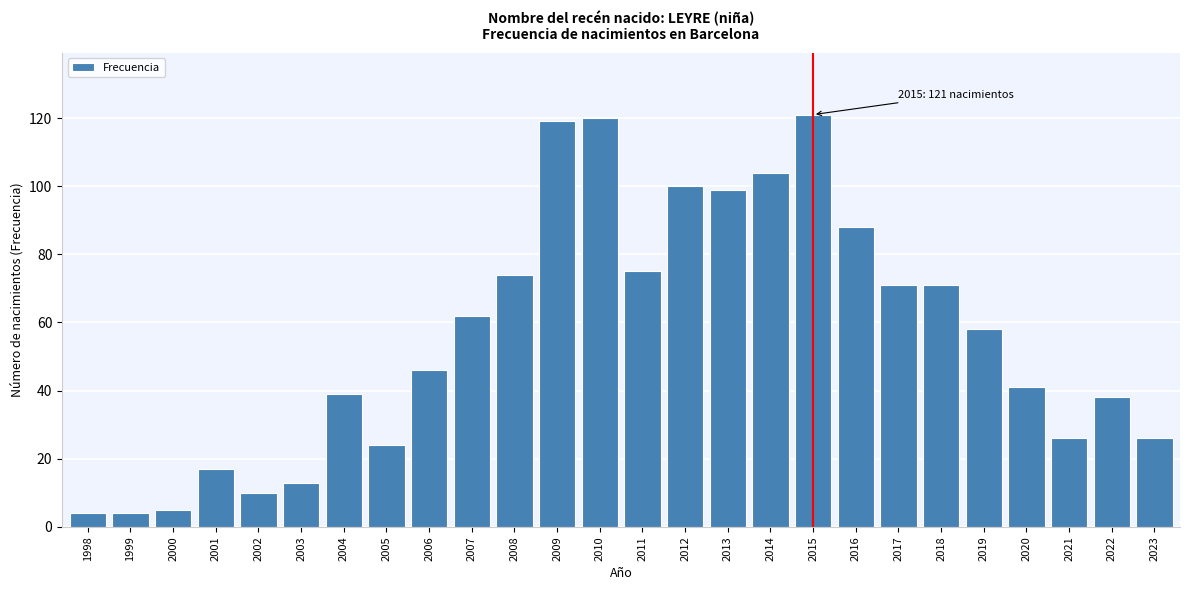

Reading right to left, list all the values displayed in this chart.

2023=26	2022=38	2021=26	2020=41	2019=58	2018=71	2017=71	2016=88	2015=121	2014=104	2013=99	2012=100	2011=75	2010=120	2009=119	2008=74	2007=62	2006=46	2005=24	2004=39	2003=13	2002=10	2001=17	2000=5	1999=4	1998=4